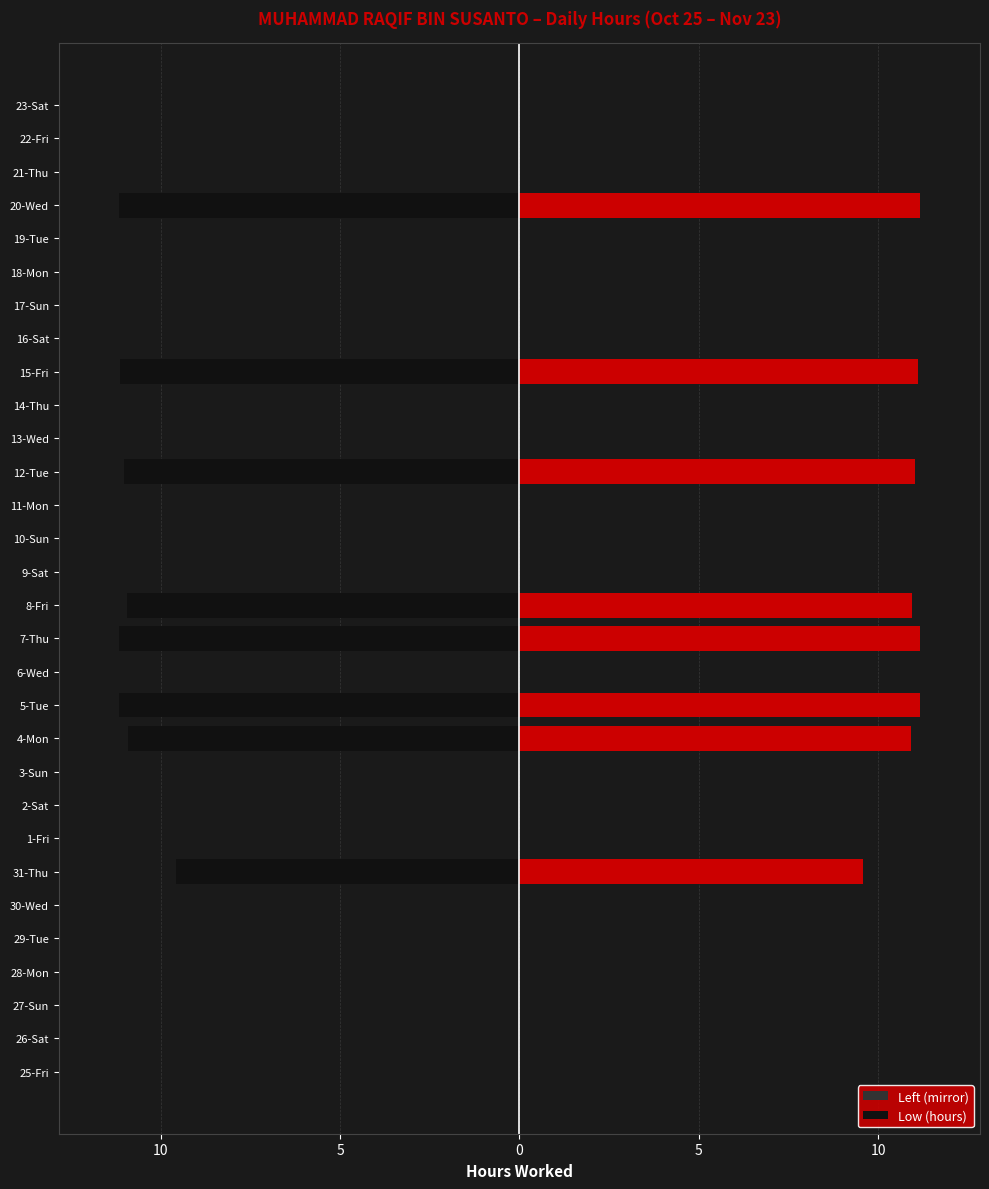

What is the average value of the Left (mirror) series?

-2.9